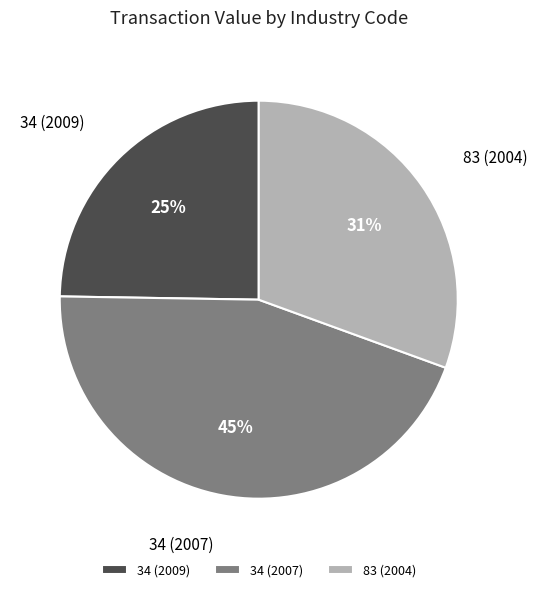

Is the sum of 83 (2004) and 34 (2007) greater than half?

Yes